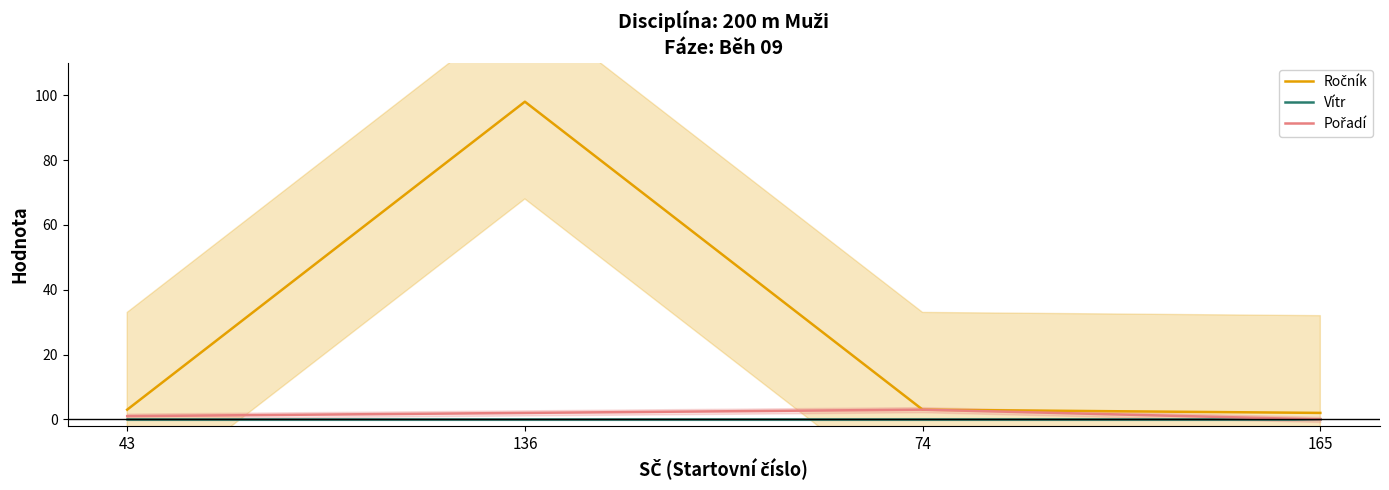

Which has a higher value, 74 or 165?

74